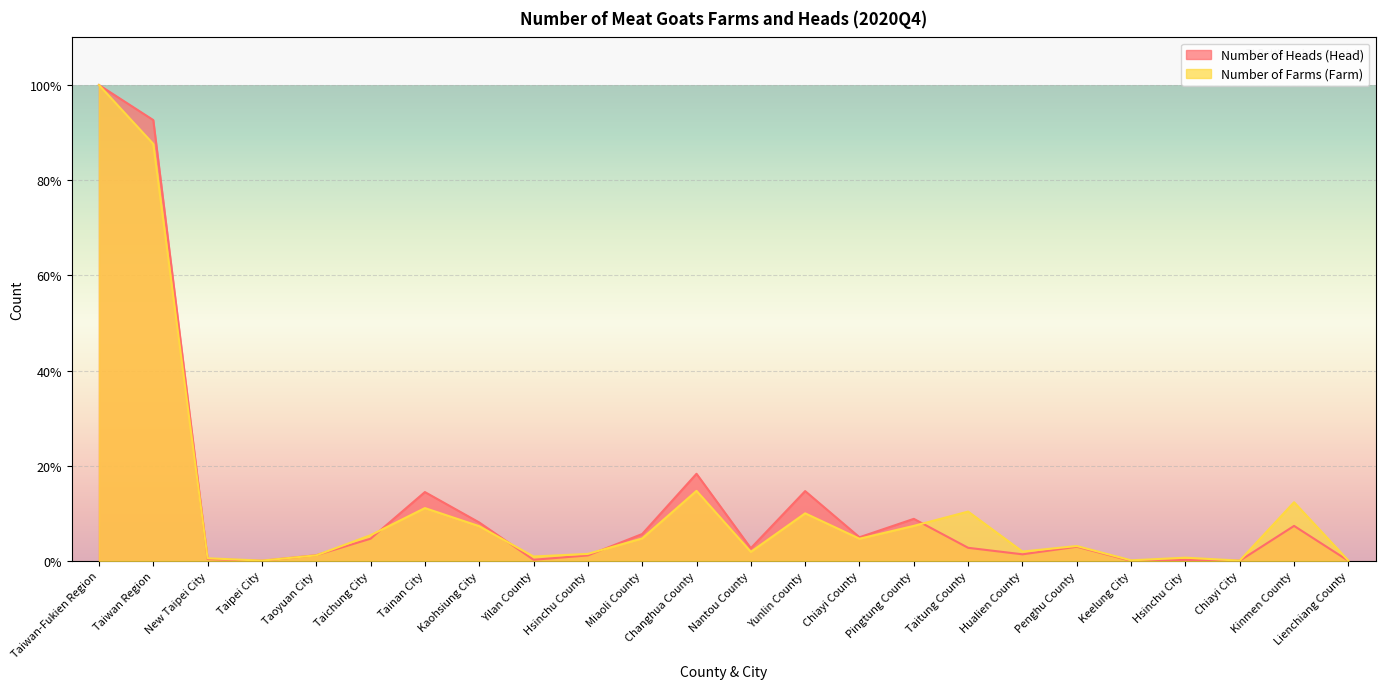

At which label does Number of Heads (Head) reach its peak?

Taiwan-Fukien Region